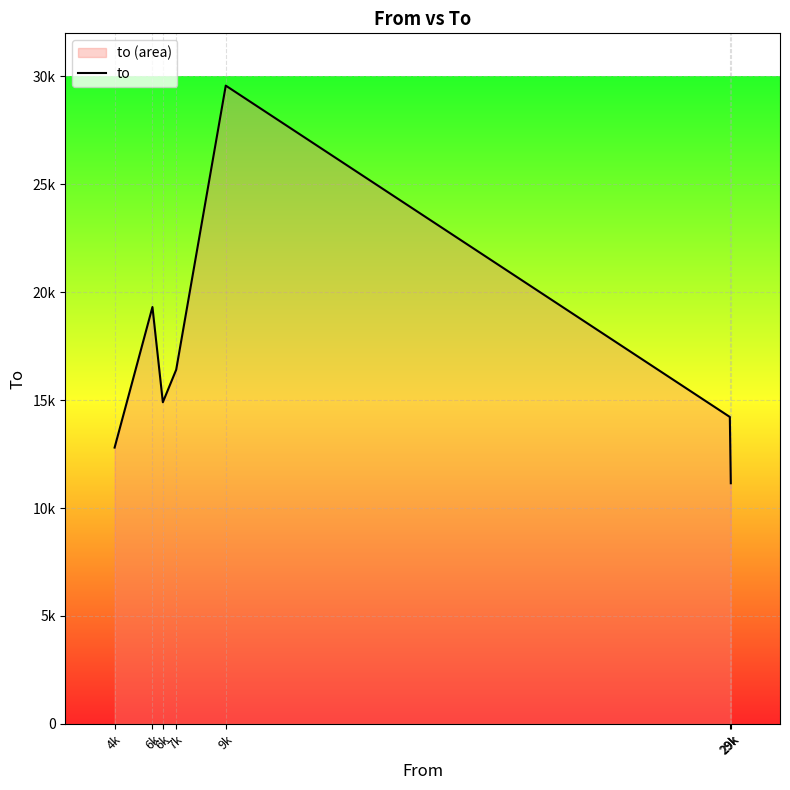

Reading left to right, transcribe all the data shown in this chart.

4k=12802.8	6k=19317.0	6k=14903.7	7k=16411.6	9k=29577.0	29k=14222.5	29k=11150.0